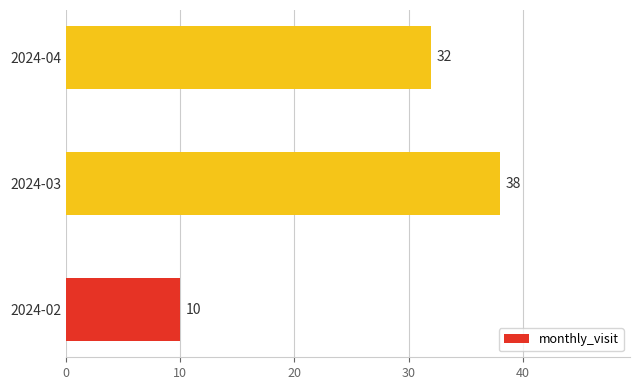

Where is the data nearest to the value 24?

2024-04